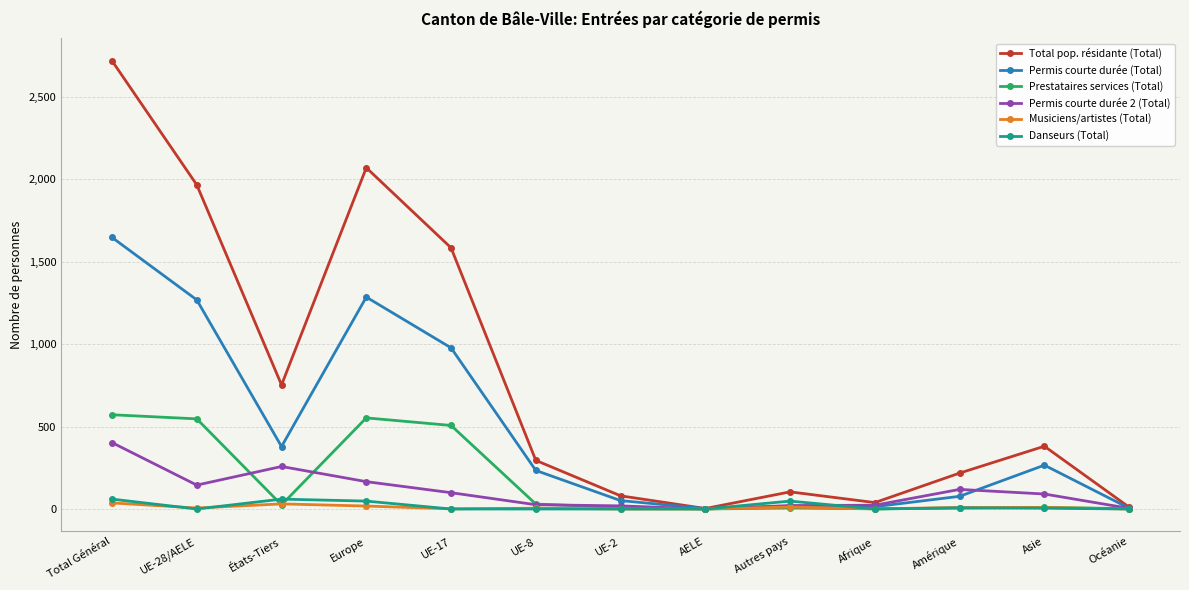

At which category does Danseurs (Total) reach its first local valley?

UE-28/AELE